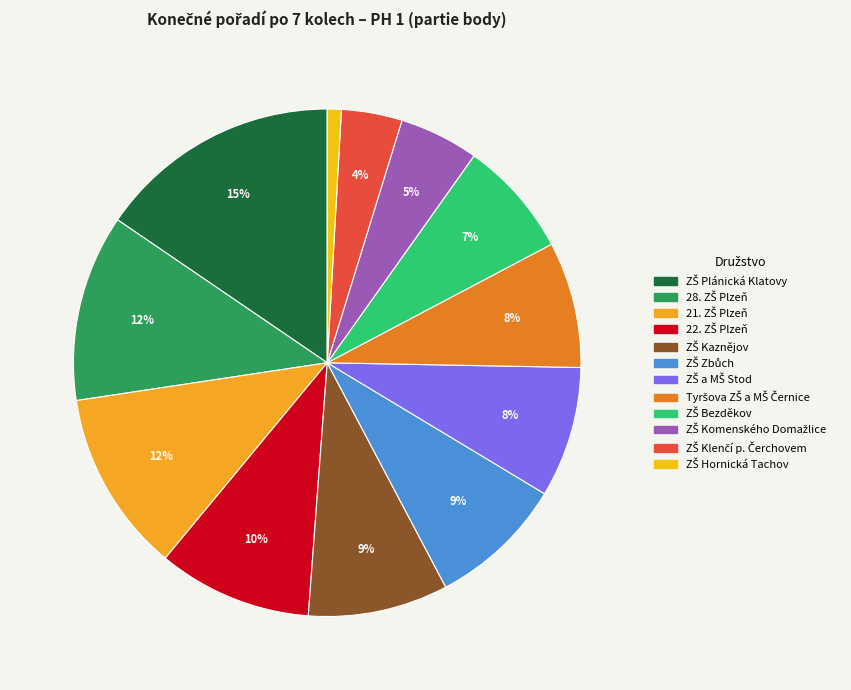

To the nearest percent, what is the difference between the Tyršova ZŠ a MŠ Černice and ZŠ Kaznějov slice percentages?

1%